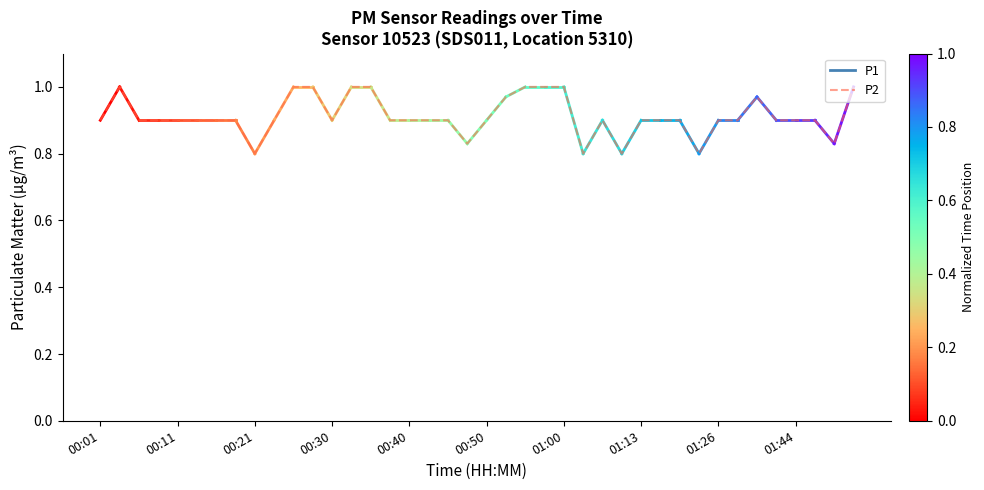

True or false: the data shows 0.9 at 01:44.

True